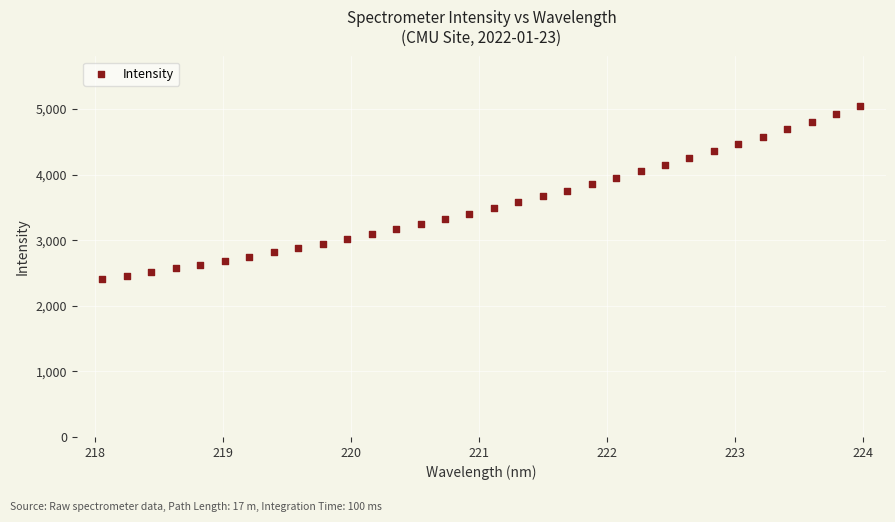

What is the range of Y values (max minus min)?

2639.6